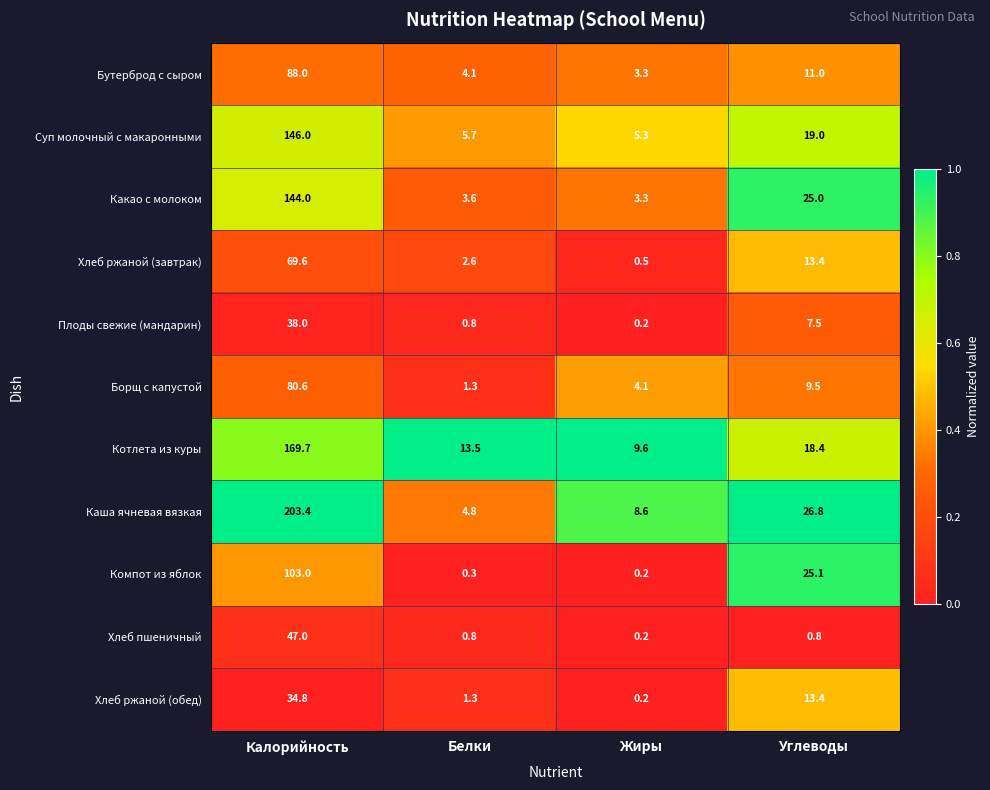

What is the difference between the second highest and minimum values in the Каша ячневая вязкая series?

22.0